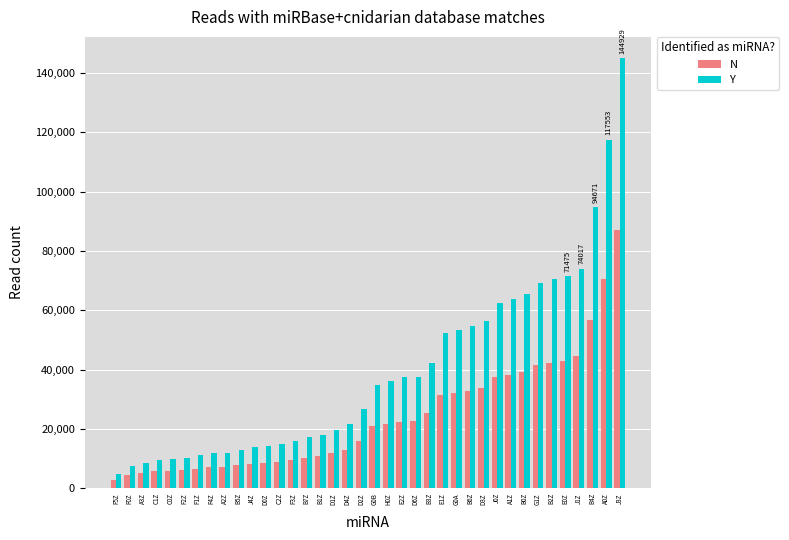

What is the maximum value shown in the chart?

144929.0